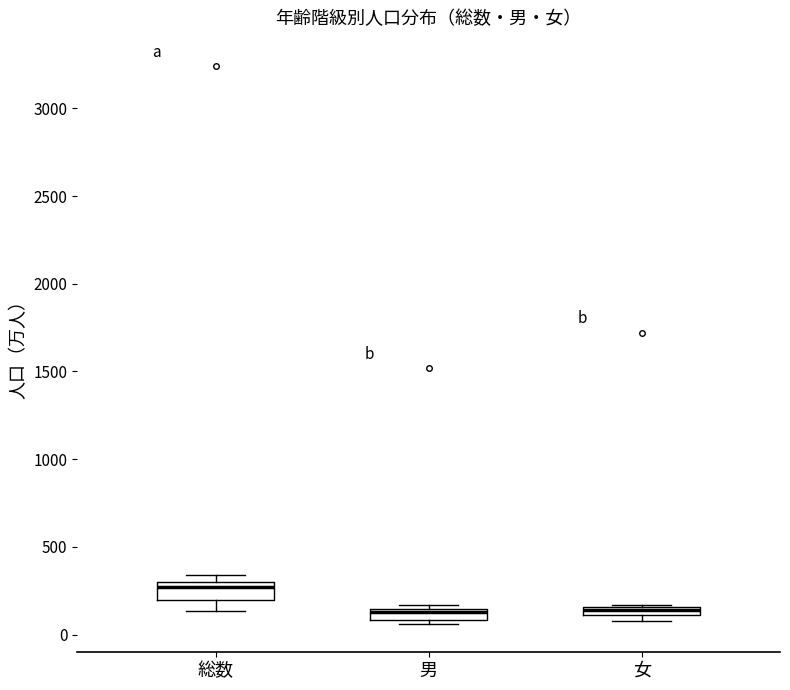

Where is the lower edge of the box for 女 on the y-axis? The values are not printed on the chart, so give them approximately, as read against the axis.

100